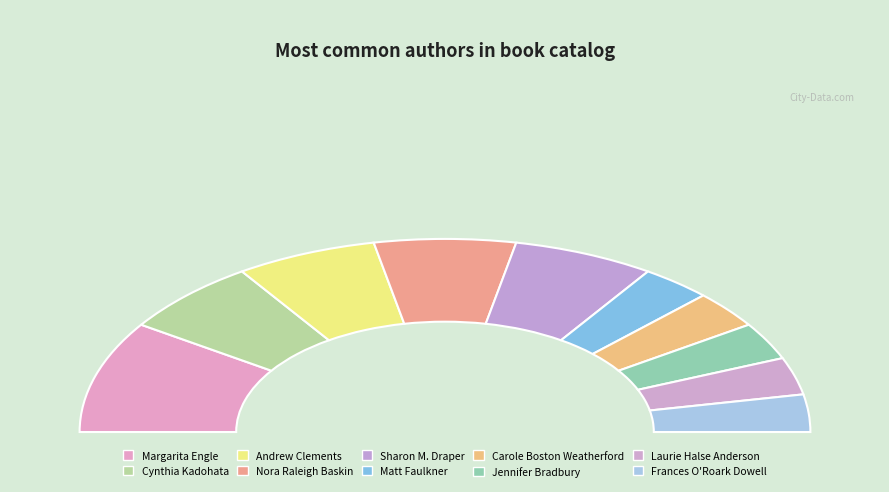

Is it true that Sharon M. Draper is 12% of the pie?

True